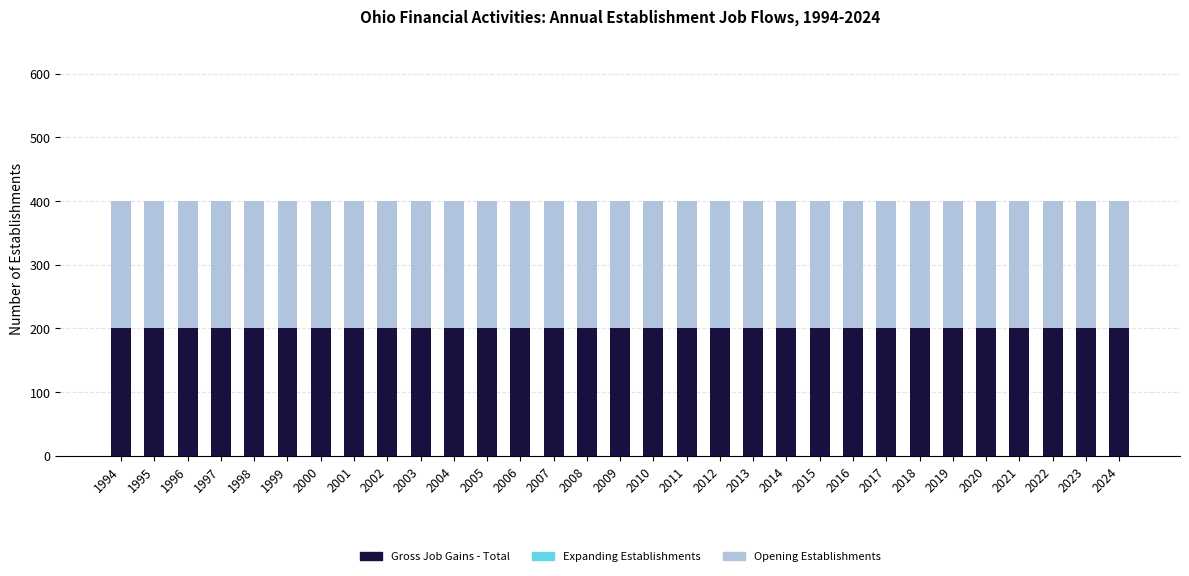

At how many categories does at least one series exceed 115?

31